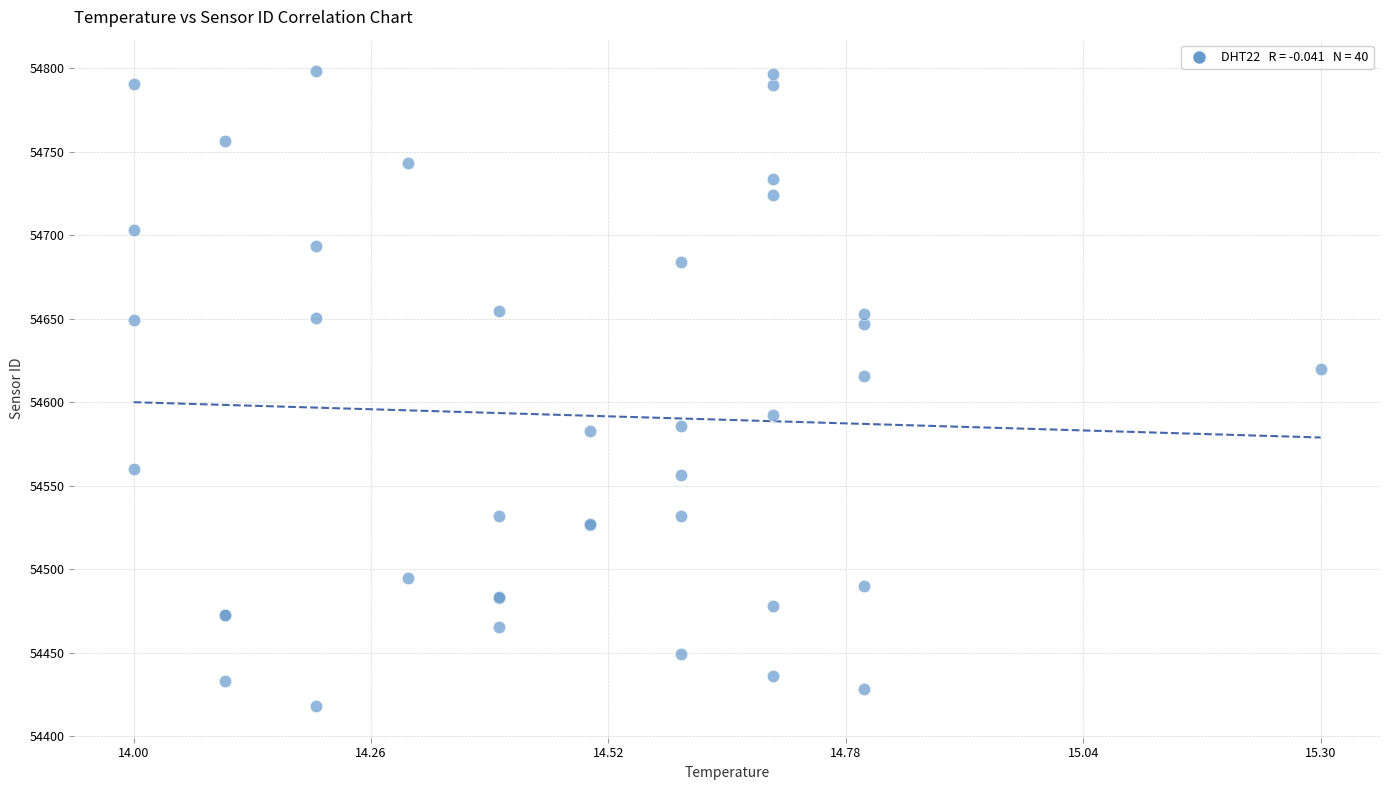

What Y value in the scatter plot is closest to 54608?

54615.7